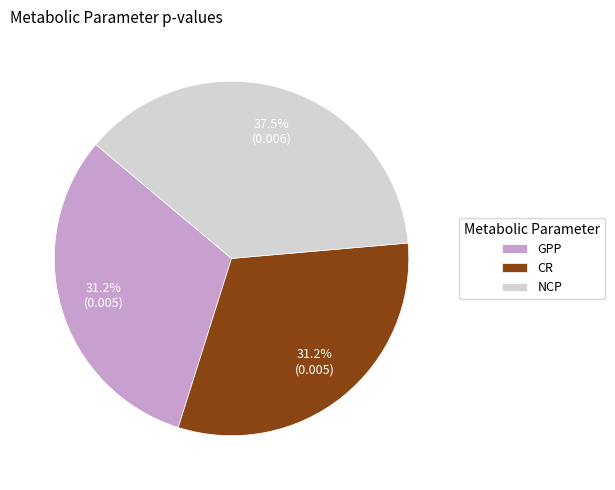

What percentage do CR and GPP together represent?

62.5%